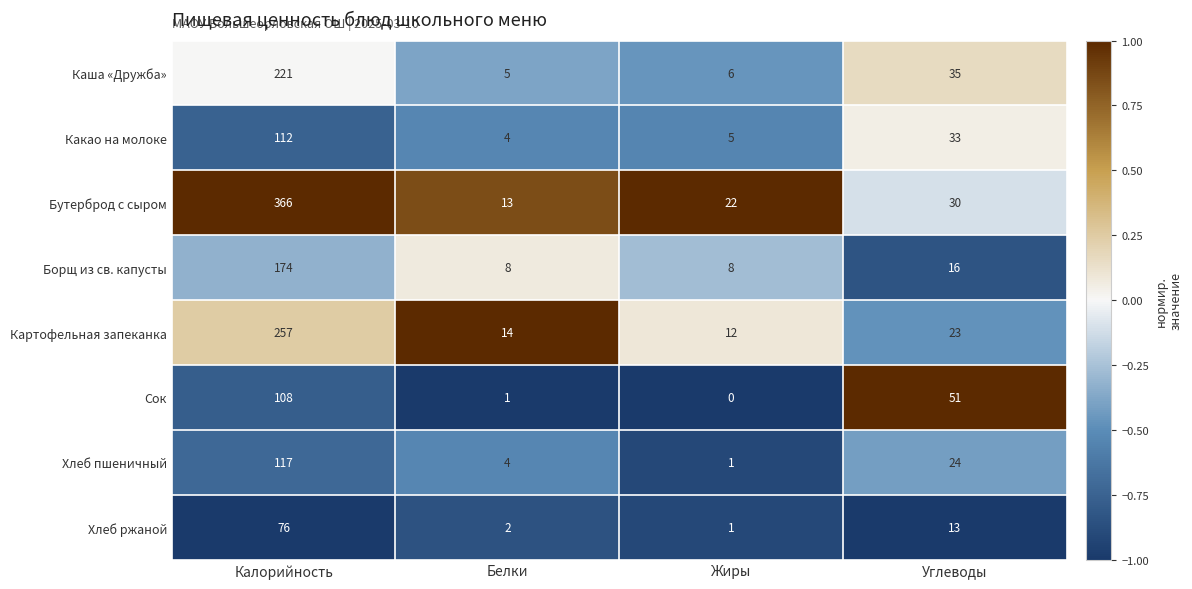

Where does the Бутерброд с сыром series first go above 30?

Калорийность